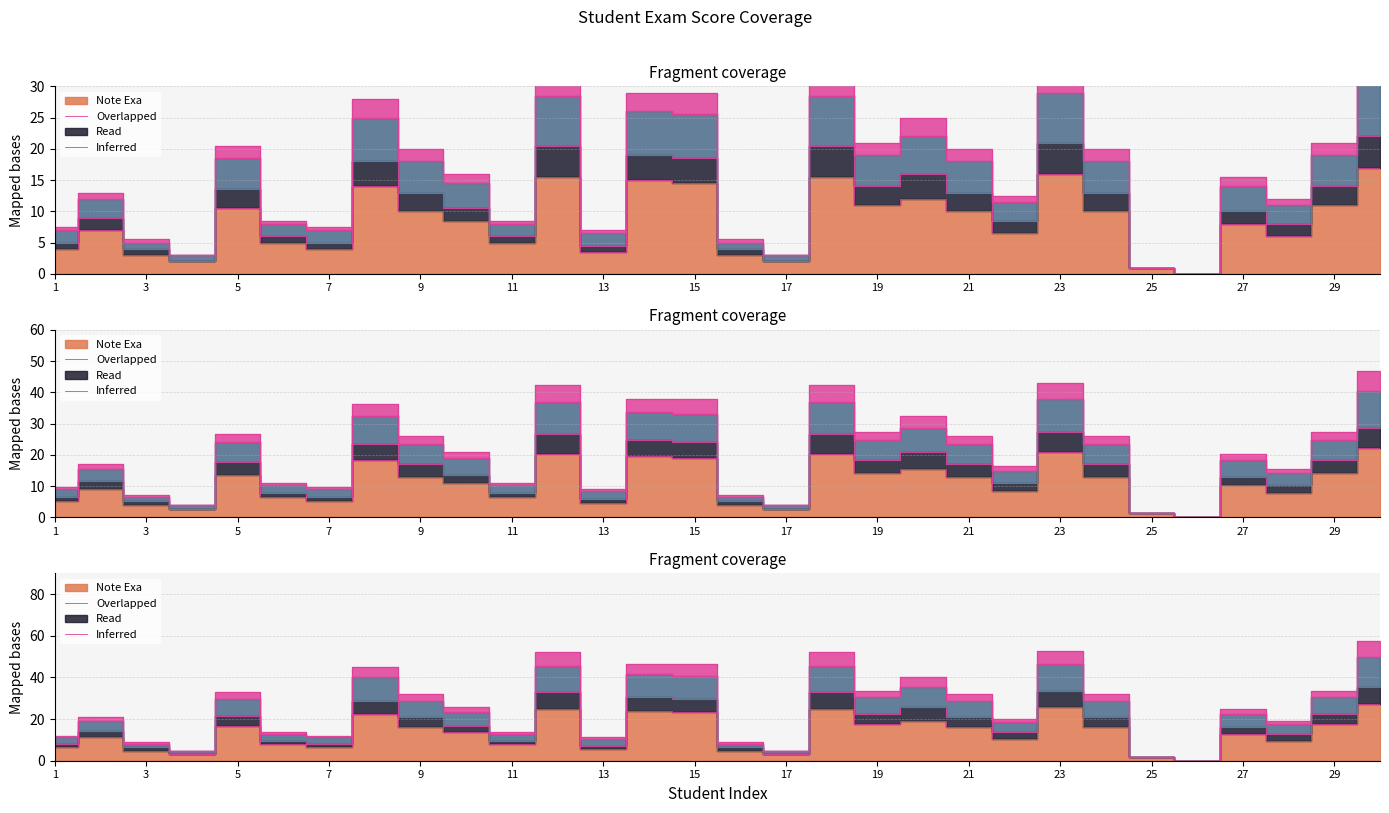

True or false: Overlapped and Inferred intersect in this chart.

False